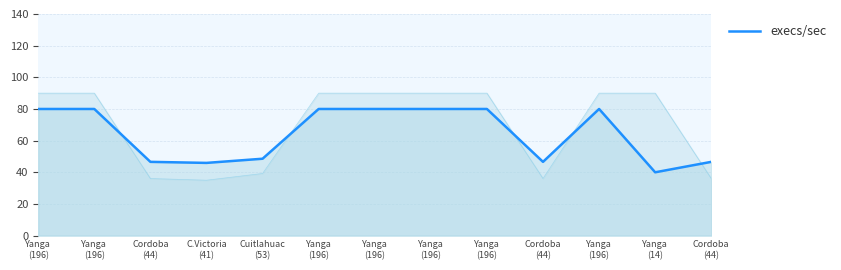

What is the label of the 3rd point from the left?

Cordoba
(44)